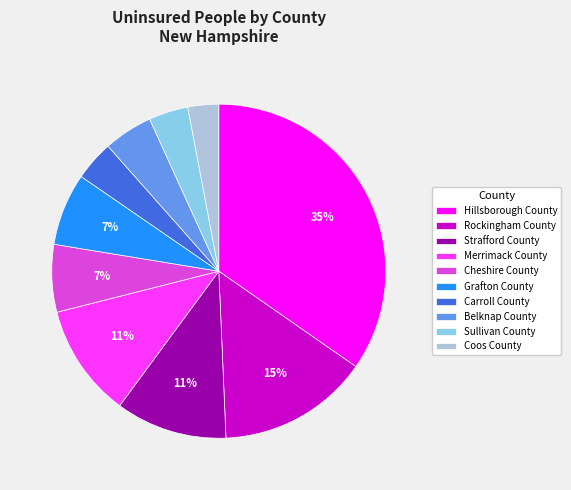

To the nearest percent, what portion does Belknap County represent?

5%